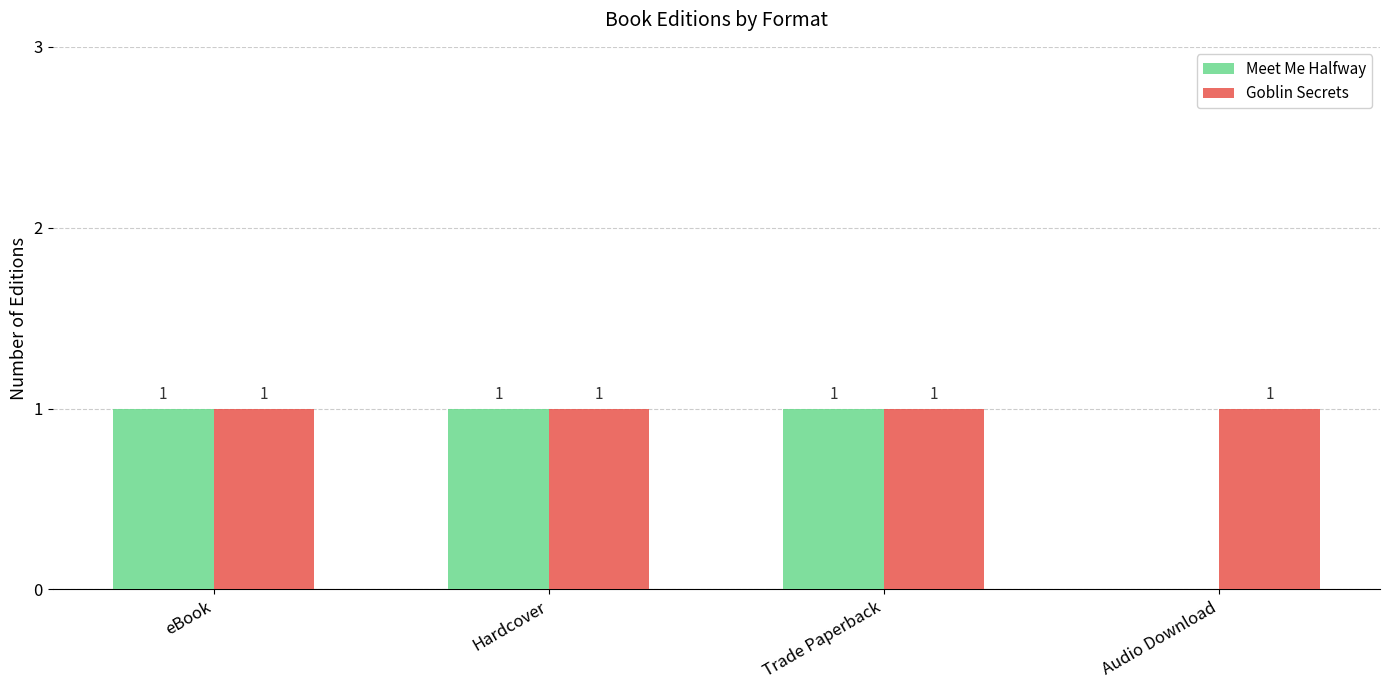

Which series has the largest total across all categories?

Goblin Secrets